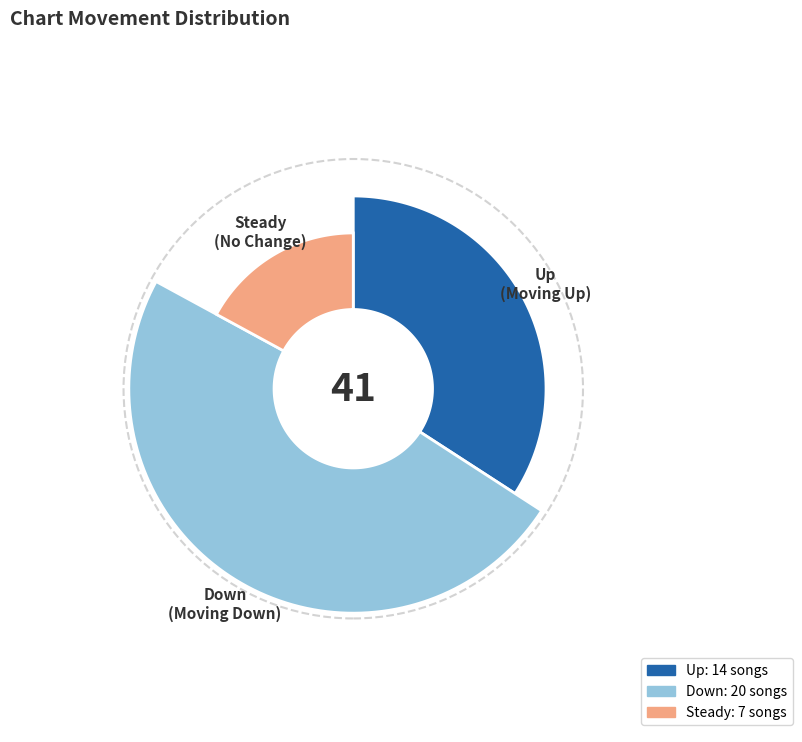

Which slice is the largest?

down